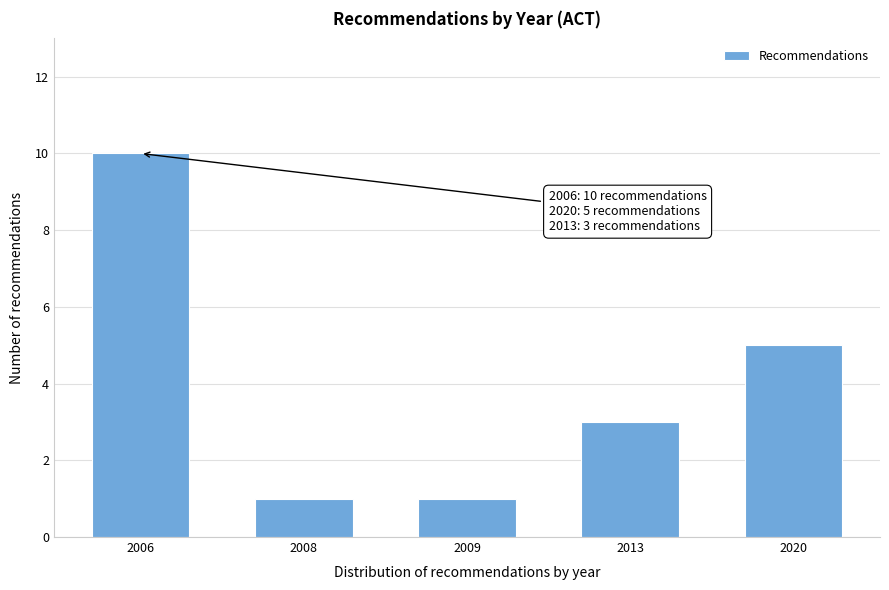

Reading left to right, transcribe all the data shown in this chart.

10	1	1	3	5